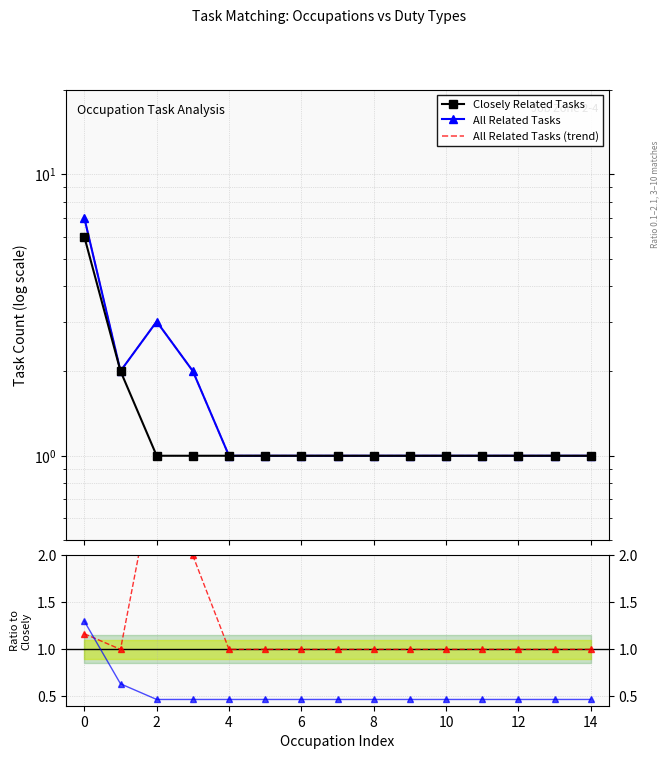

What is the label of the 3rd point from the left?

2